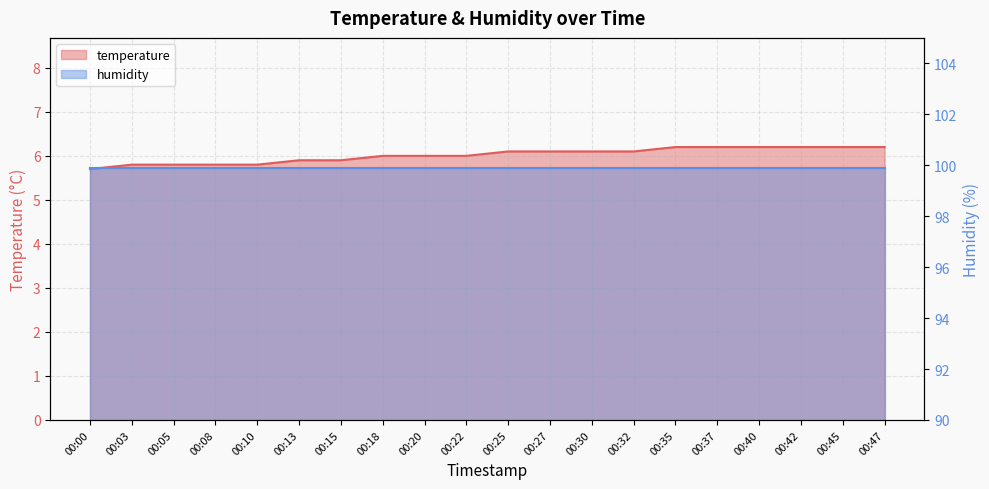

Rank the categories by value from lowest to highest.

00:00, 00:03, 00:05, 00:08, 00:10, 00:13, 00:15, 00:18, 00:20, 00:22, 00:25, 00:27, 00:30, 00:32, 00:35, 00:37, 00:40, 00:42, 00:45, 00:47